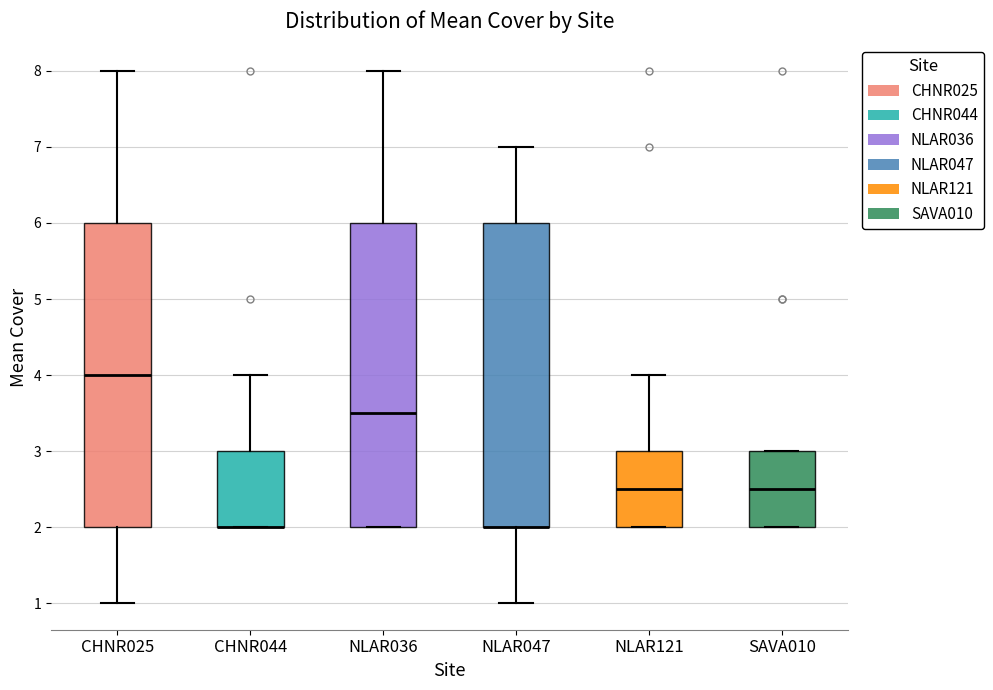

Reading left to right, read every box against the y-axis: the position of its median line, the range the box covers, and the ends of its whiskers. The values are not printed on the chart, so give them approximately, as read against the axis.

CHNR025: median 4.0, box 2.0 to 6.0, whiskers 1.0 to 8.0
CHNR044: median 2.0 (drawn on the box's lower edge), box 2.0 to 3.0, whiskers 2.0 to 4.0
NLAR036: median 3.5, box 2.0 to 6.0, whiskers 2.0 to 8.0
NLAR047: median 2.0 (drawn on the box's lower edge), box 2.0 to 6.0, whiskers 1.0 to 7.0
NLAR121: median 2.5, box 2.0 to 3.0, whiskers 2.0 to 4.0
SAVA010: median 2.5, box 2.0 to 3.0, whiskers 2.0 to 3.0